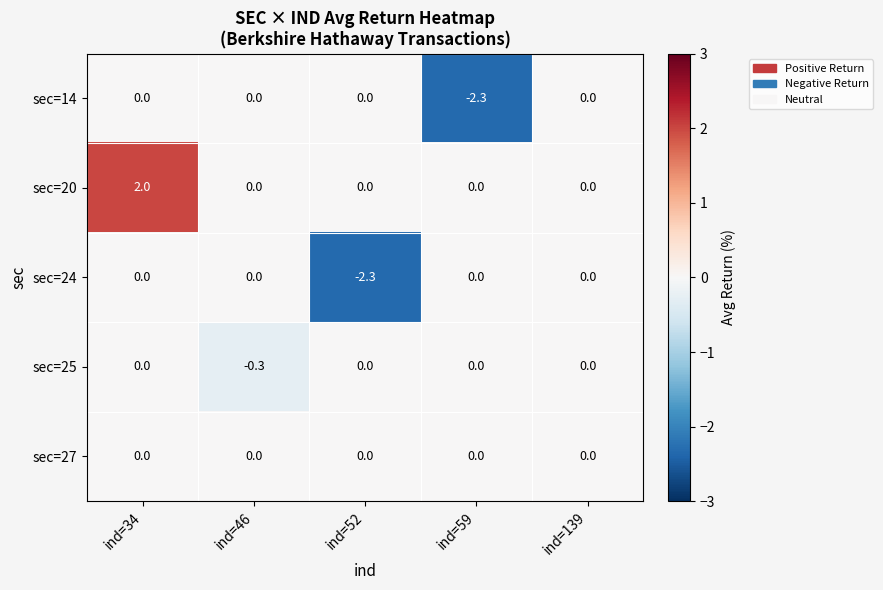

The sec=20 series shows 0.0 at ind=52. True or false?

True